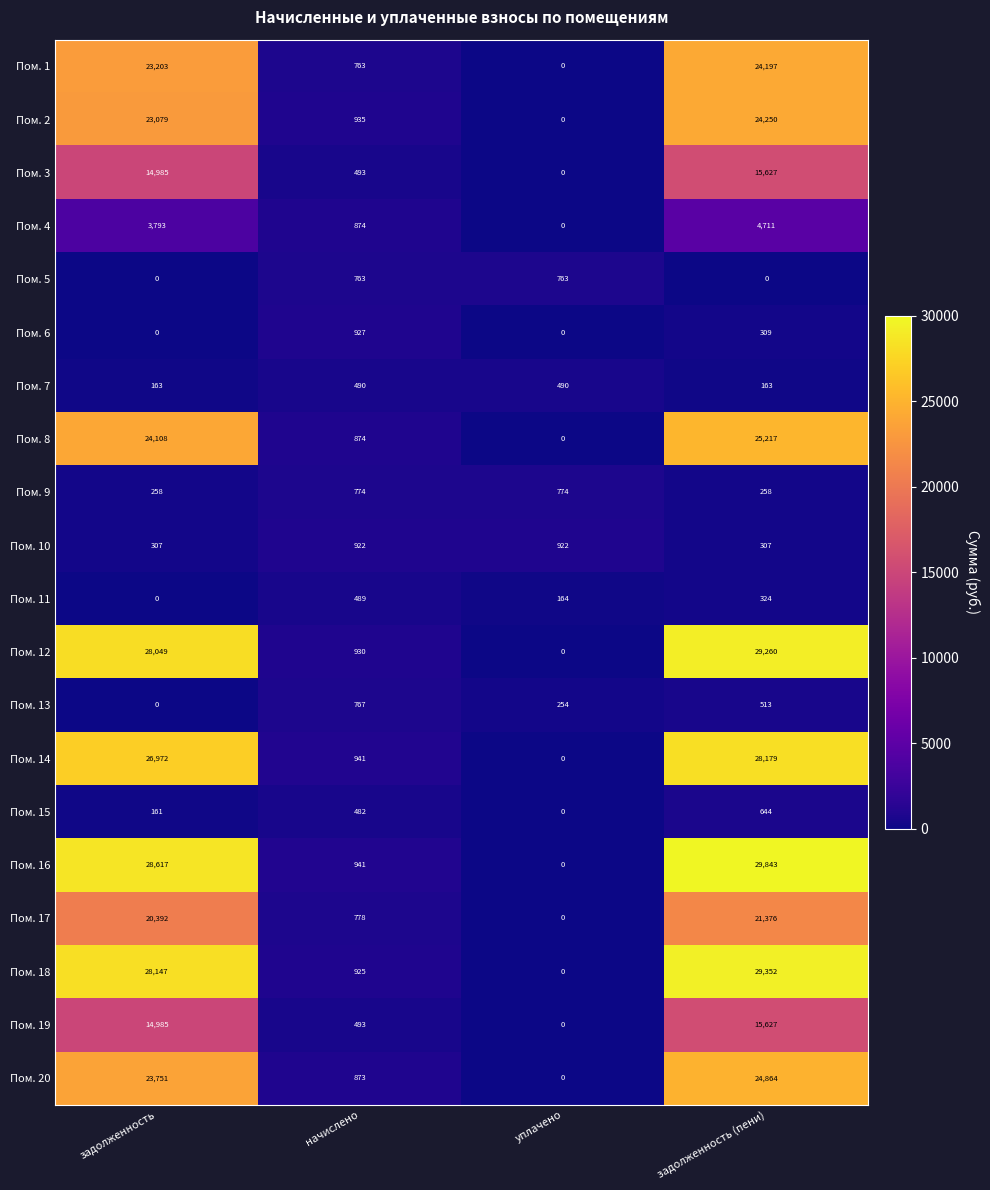

Which series has the widest spread of values?

Пом. 16